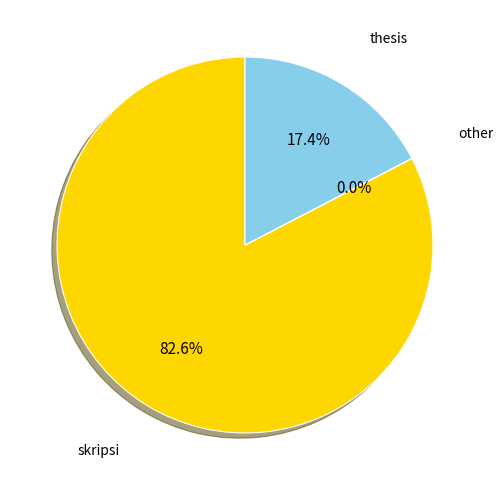

Which category has the biggest portion of the pie?

skripsi